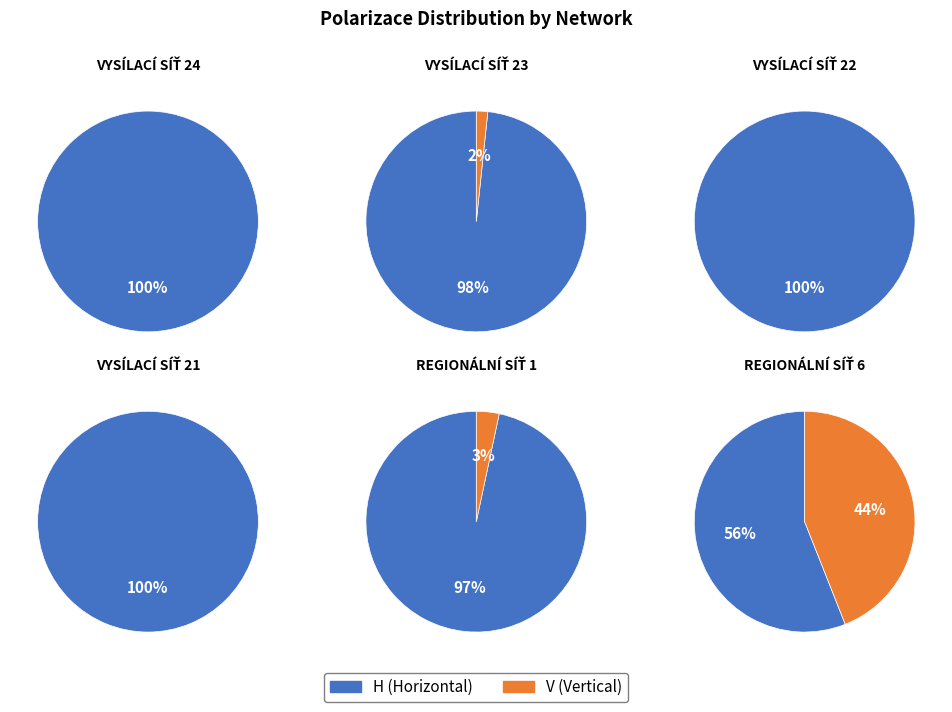

To the nearest percent, what is the average slice percentage?

50%